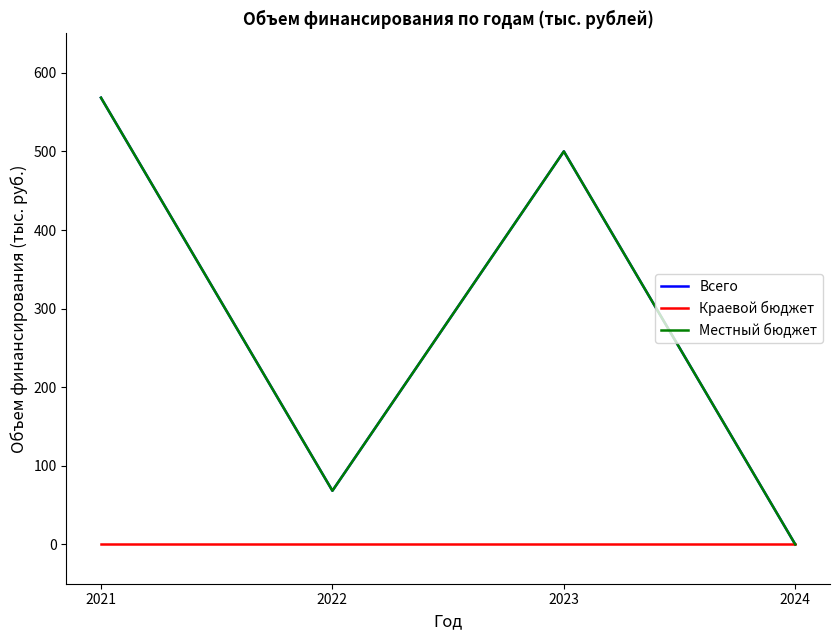

Is this an area chart (filled region under the line)?

No